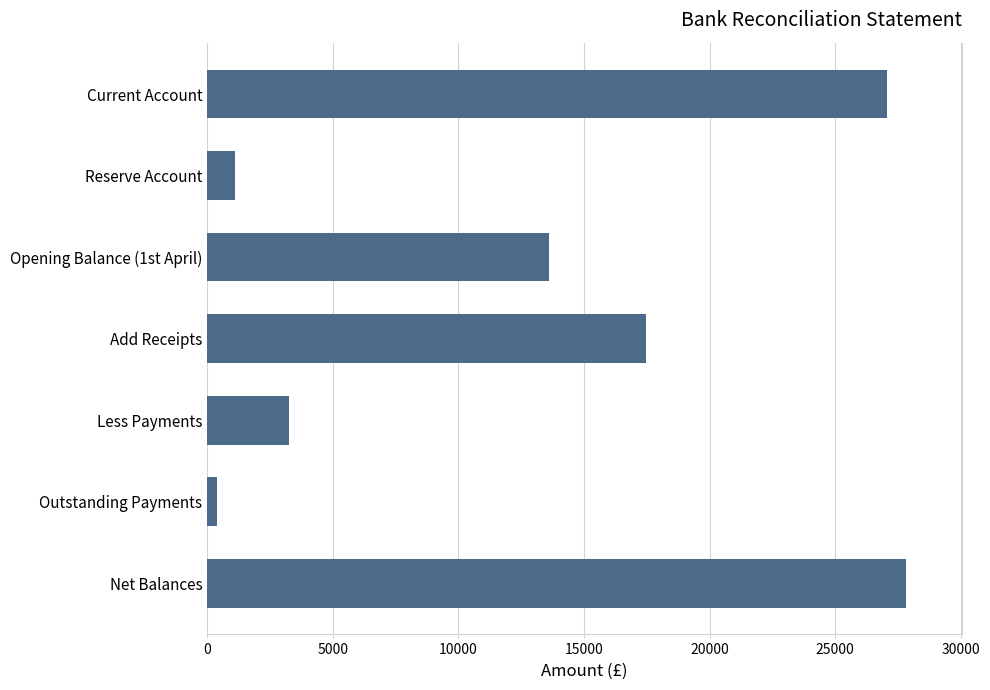

At which category does the chart reach its minimum across all series?

Outstanding Payments